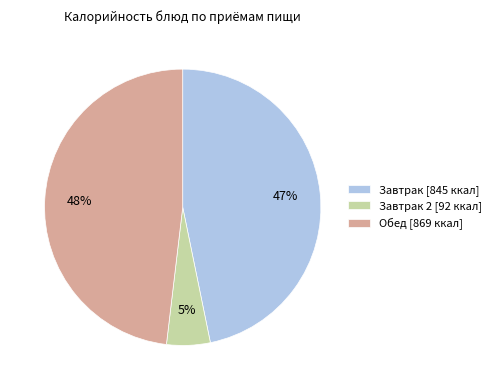

Does any single category account for the majority?

No